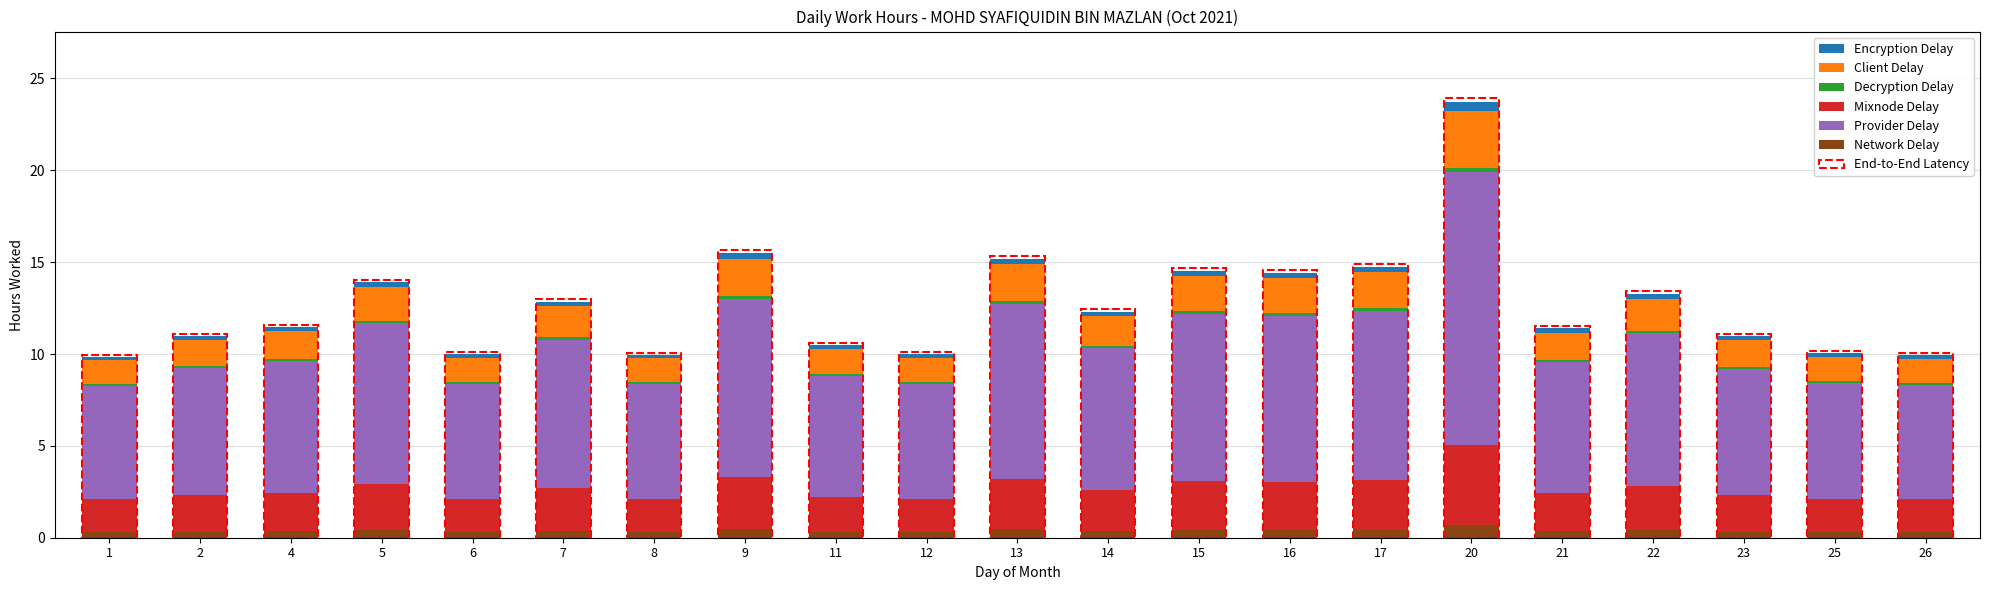

How many bars are there in total?

21